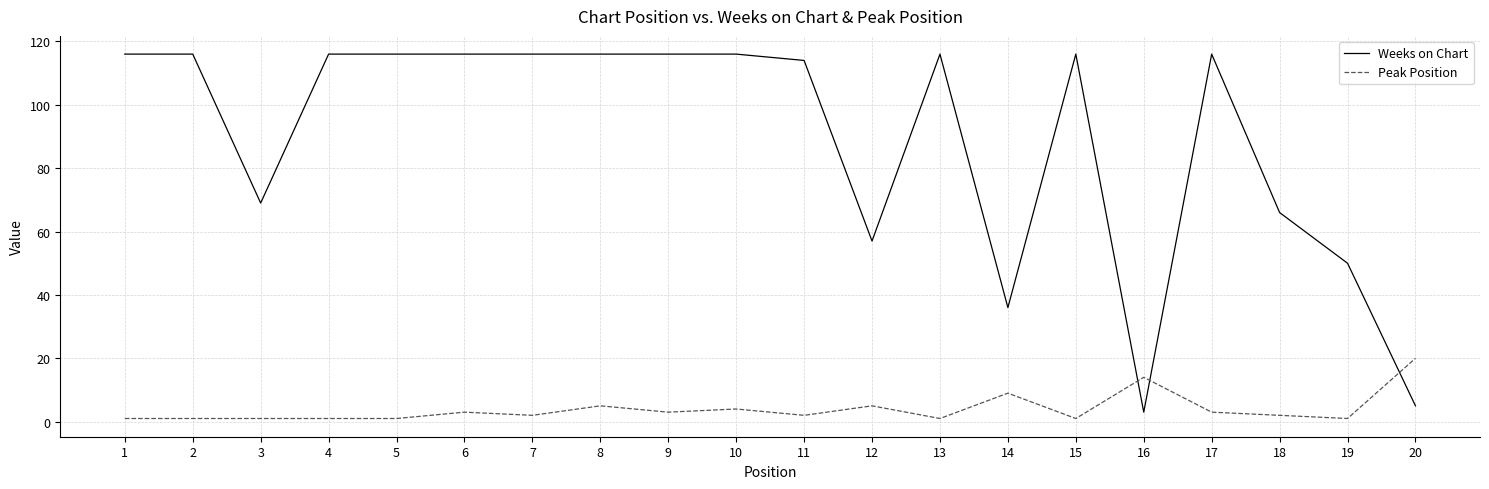

True or false: Weeks on Chart has a value of 55 at 1.

False